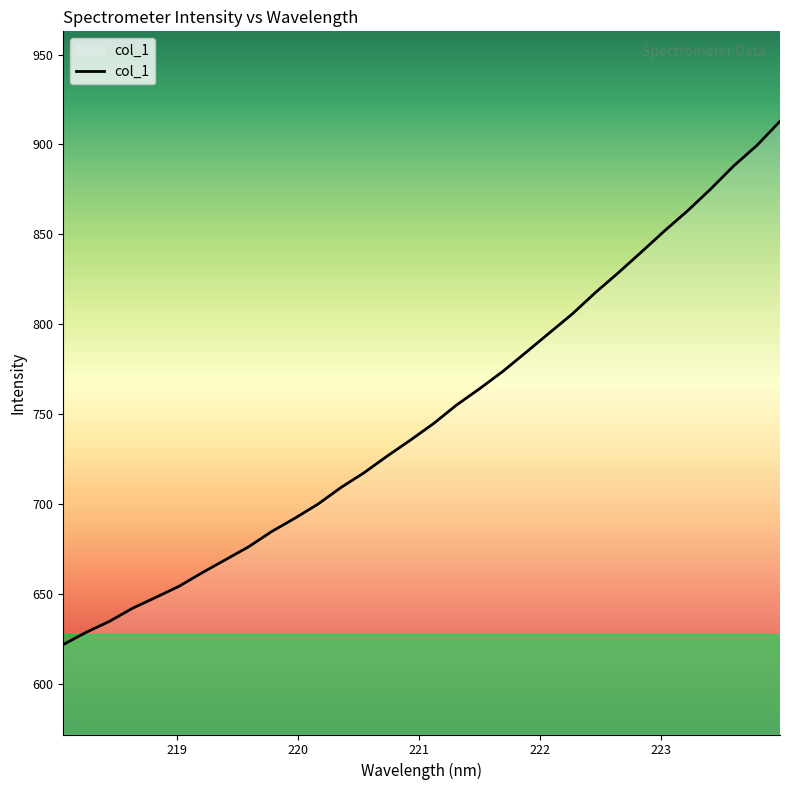

What is the difference between the maximum and minimum values?

290.8